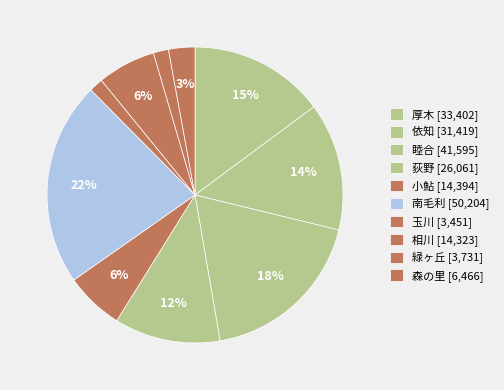

What is the total percentage of 依知 and 玉川?

15.5%